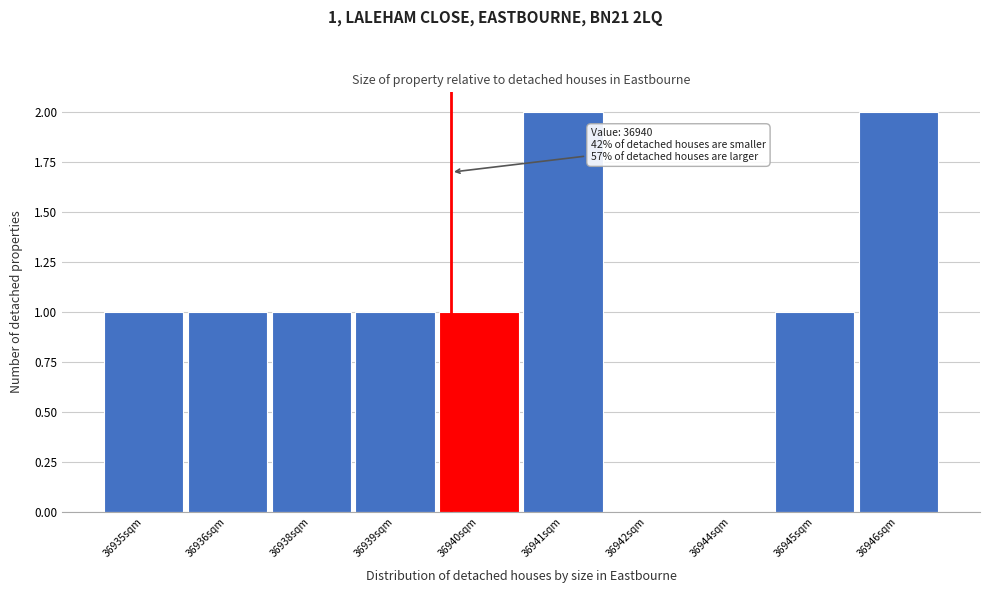

Reading left to right, transcribe all the data shown in this chart.

36935sqm=1	36936sqm=1	36938sqm=1	36939sqm=1	36940sqm=1	36941sqm=2	36942sqm=0	36944sqm=0	36945sqm=1	36946sqm=2